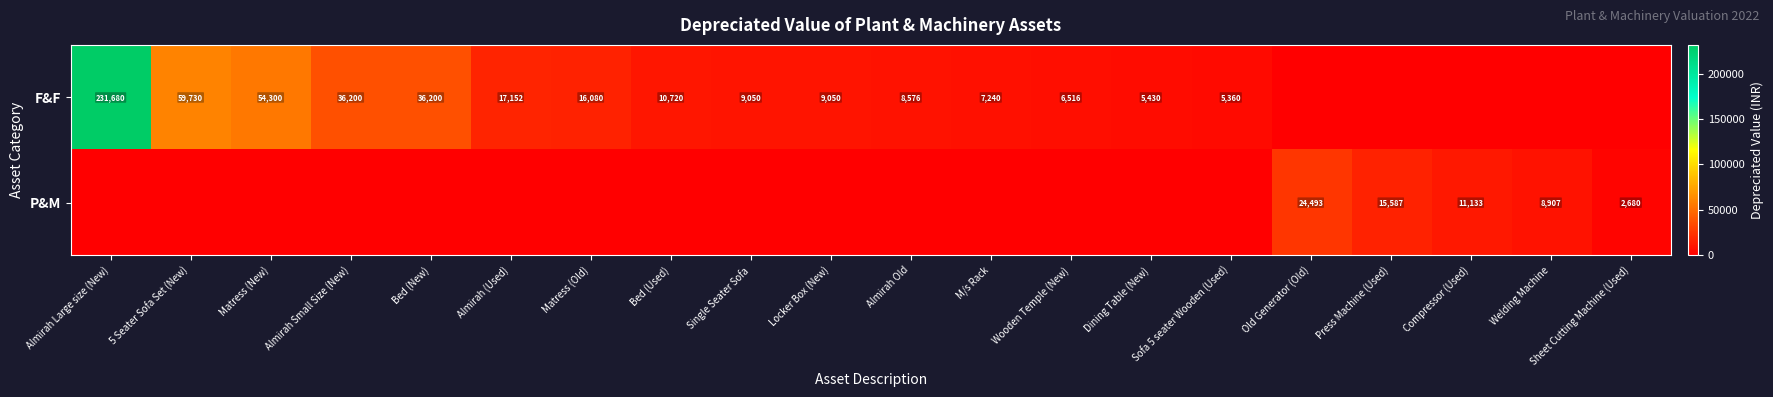

What is the difference between the P&M values at Sheet Cutting Machine (Used) and Compressor (Used)?

8453